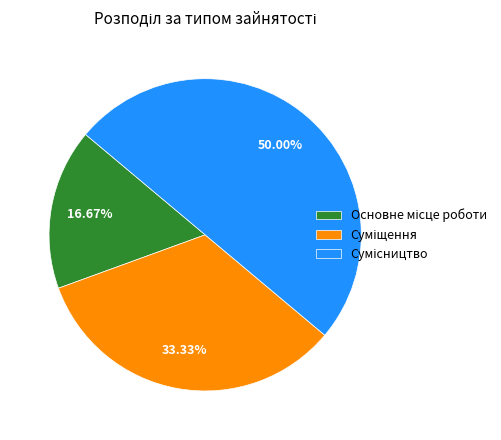

Count the number of slices in the pie.

3